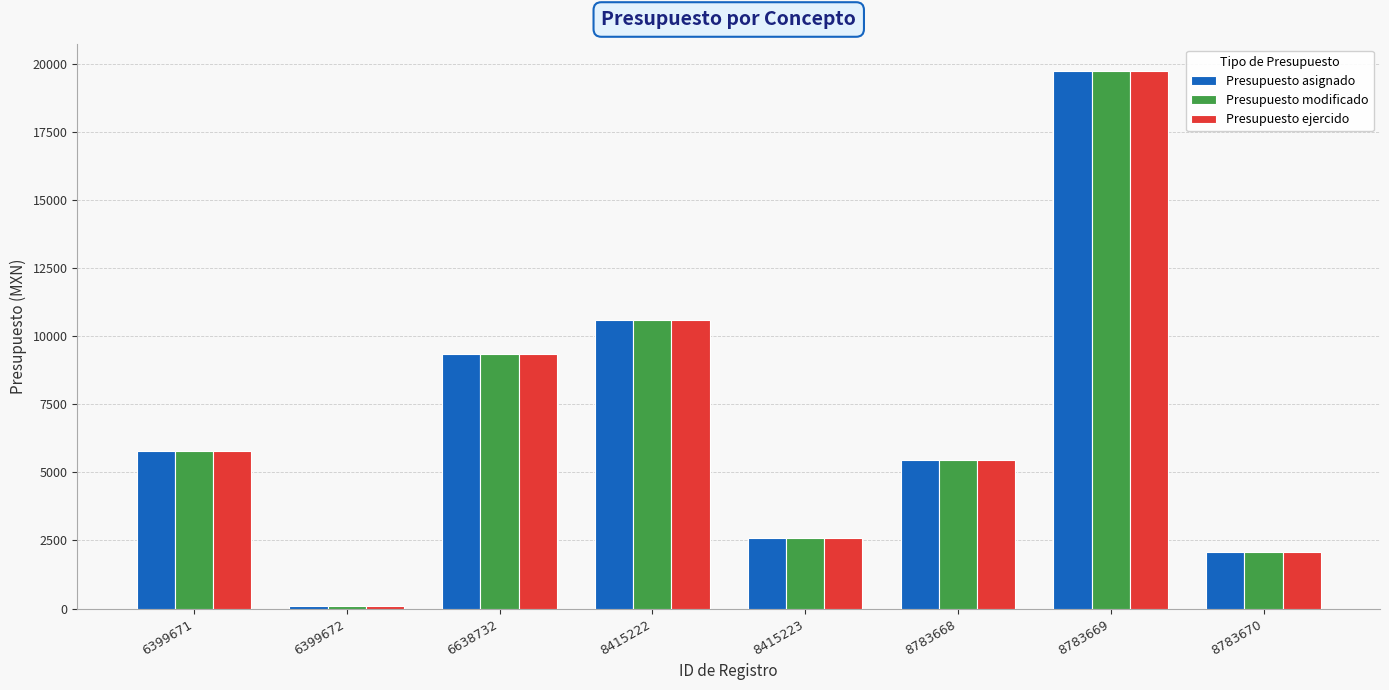

Reading right to left, what are all the values shown in this chart?

Presupuesto asignado: 8783670=2076.0	8783669=19722.0	8783668=5450.0	8415223=2595.0	8415222=10601.5	6638732=9342.0	6399672=96.0	6399671=5772.0
Presupuesto modificado: 8783670=2076.0	8783669=19722.0	8783668=5450.0	8415223=2595.0	8415222=10601.5	6638732=9342.0	6399672=96.0	6399671=5772.0
Presupuesto ejercido: 8783670=2076.0	8783669=19722.0	8783668=5450.0	8415223=2595.0	8415222=10601.5	6638732=9342.0	6399672=96.0	6399671=5772.0